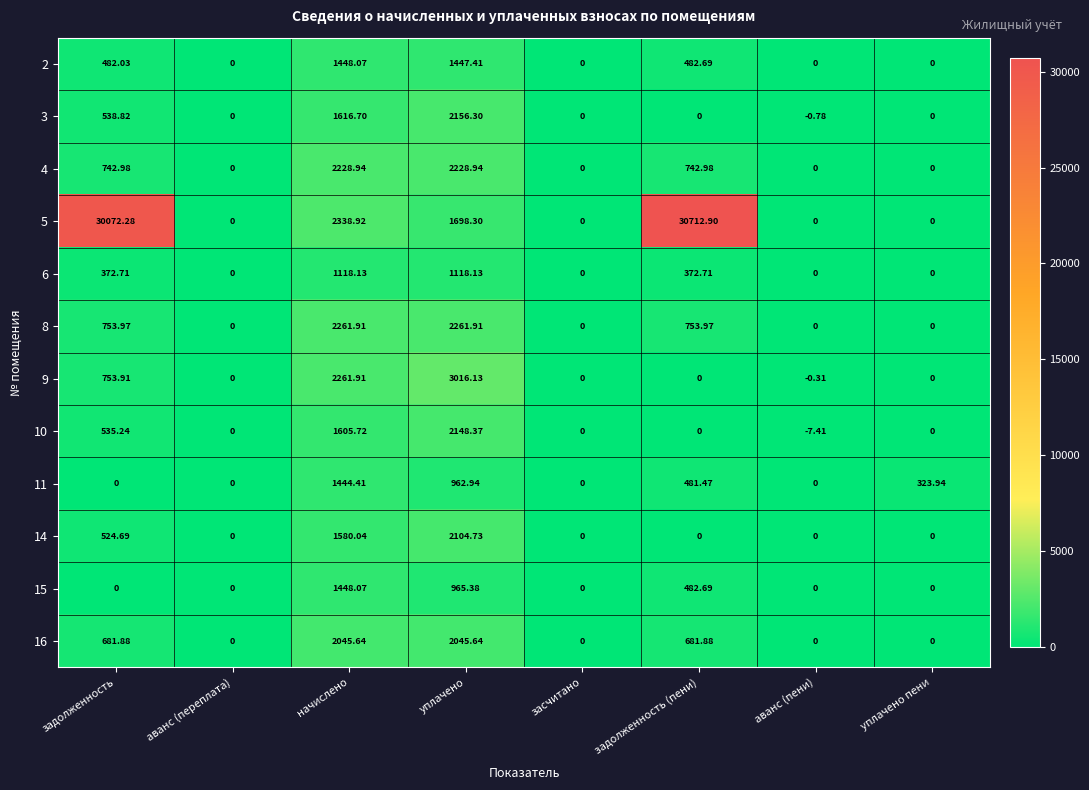

Where is 15 nearest to the value 724?

задолженность (пени)